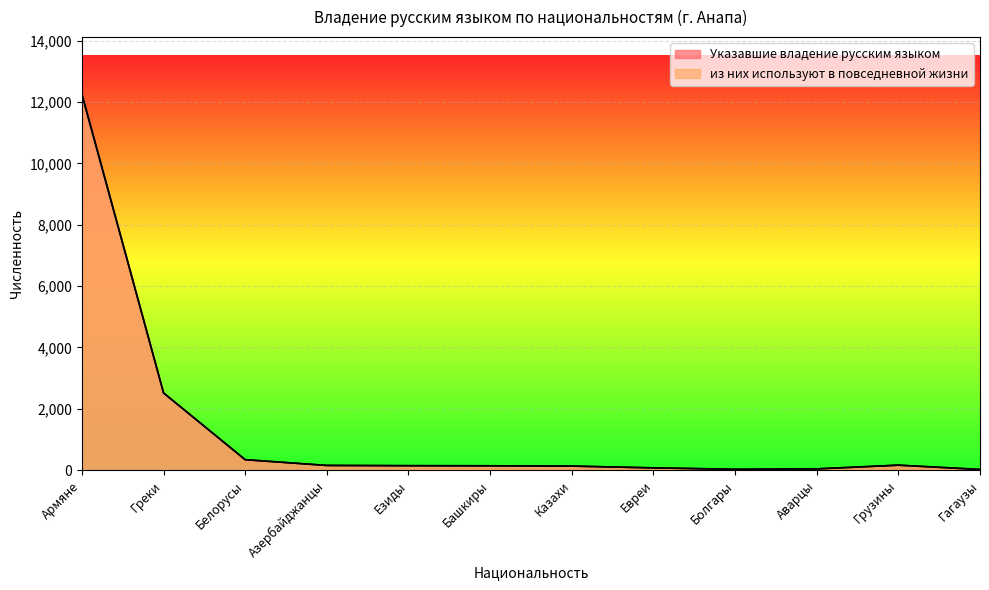

Reading right to left, transcribe all the data shown in this chart.

Указавшие владение русским языком: Гагаузы=25	Грузины=166	Аварцы=44	Болгары=31	Евреи=77	Казахи=136	Башкиры=145	Езиды=148	Азербайджанцы=157	Белорусы=344	Греки=2520	Армяне=12272
из них используют в повседневной жизни: Гагаузы=25	Грузины=165	Аварцы=44	Болгары=31	Евреи=77	Казахи=135	Башкиры=145	Езиды=148	Азербайджанцы=156	Белорусы=344	Греки=2517	Армяне=12233